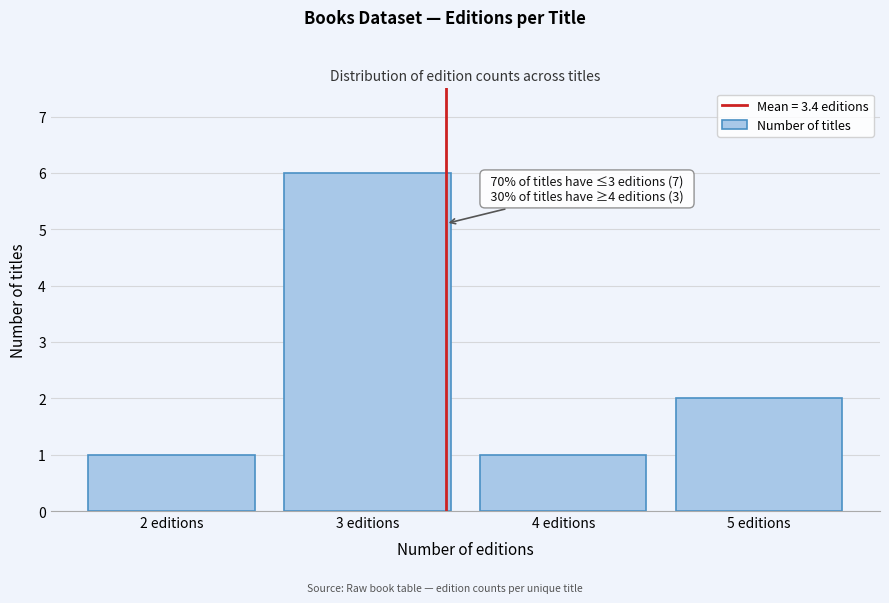

Over which range of the x-axis is the bar tallest?

2.5 to 3.5